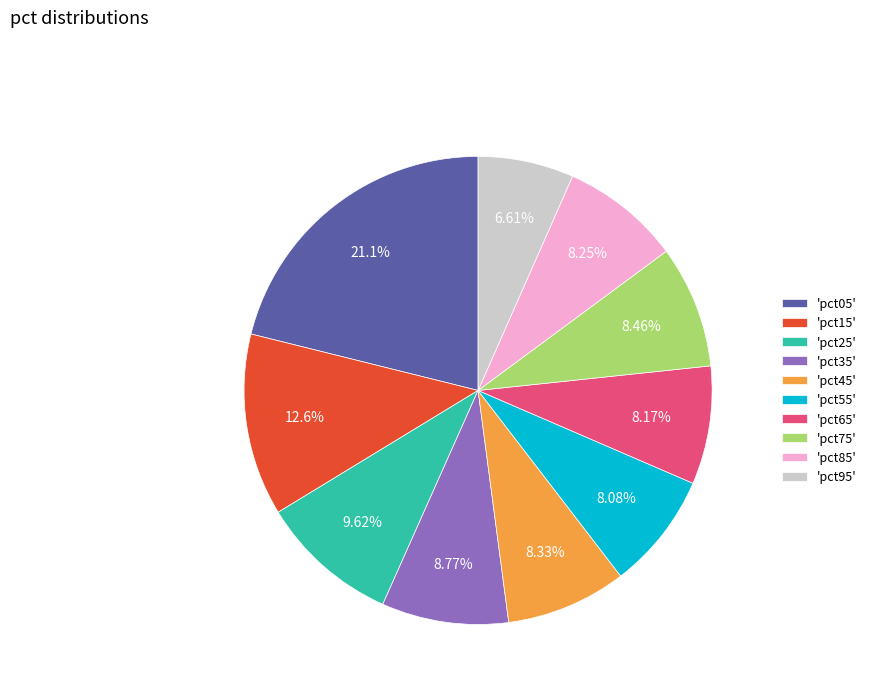

Combined, do 'pct85' and 'pct55' account for over 50%?

No